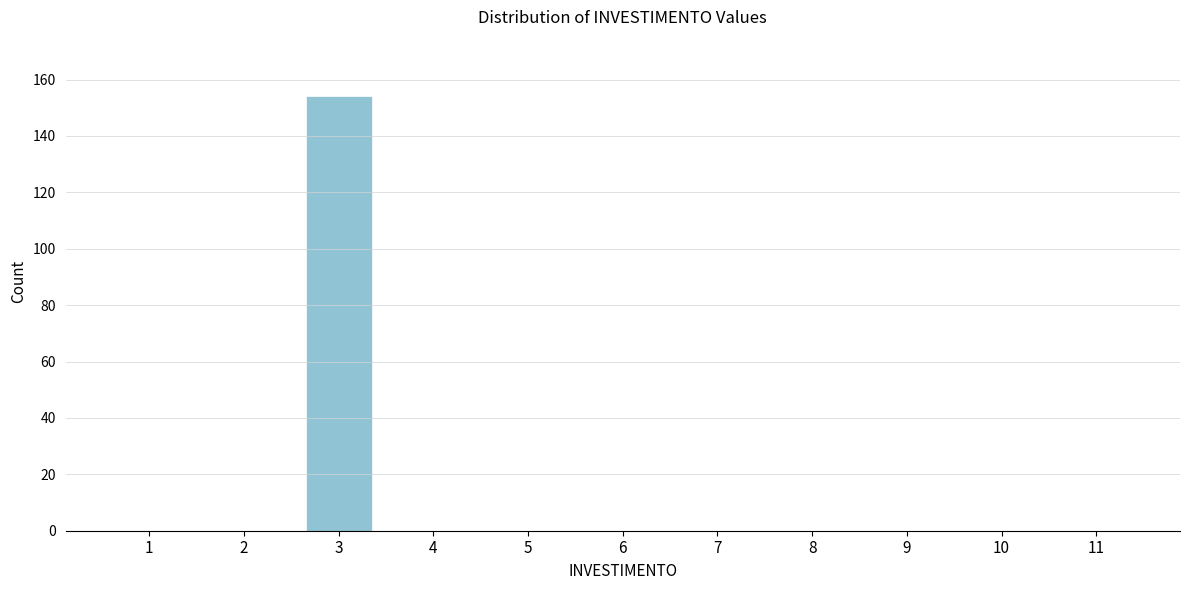

Reading left to right, transcribe all the data shown in this chart.

1=0	2=0	3=154	4=0	5=0	6=0	7=0	8=0	9=0	10=0	11=0